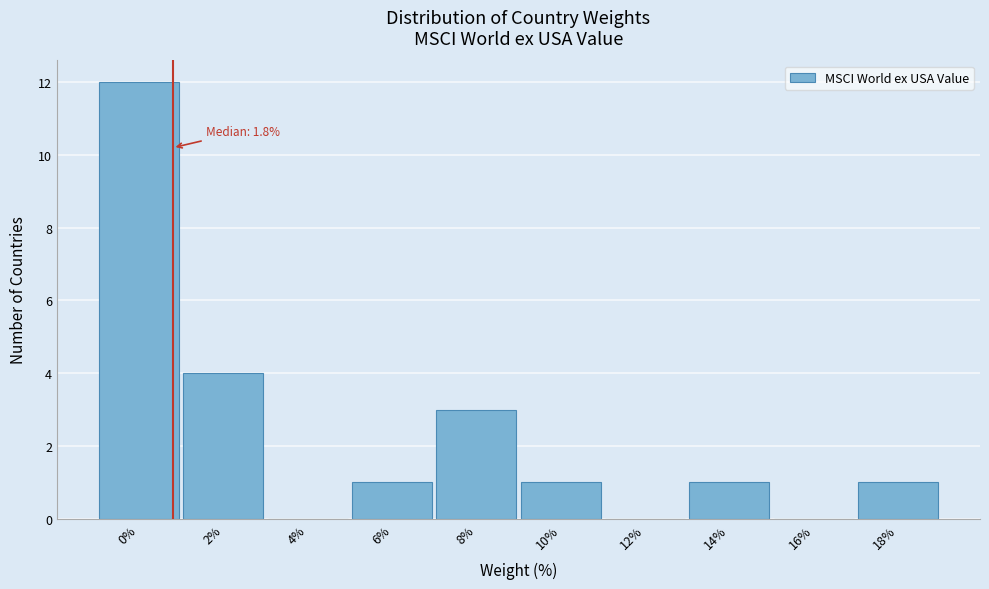

Reading right to left, extract all data points from this chart.

18%=1	16%=0	14%=1	12%=0	10%=1	8%=3	6%=1	4%=0	2%=4	0%=12